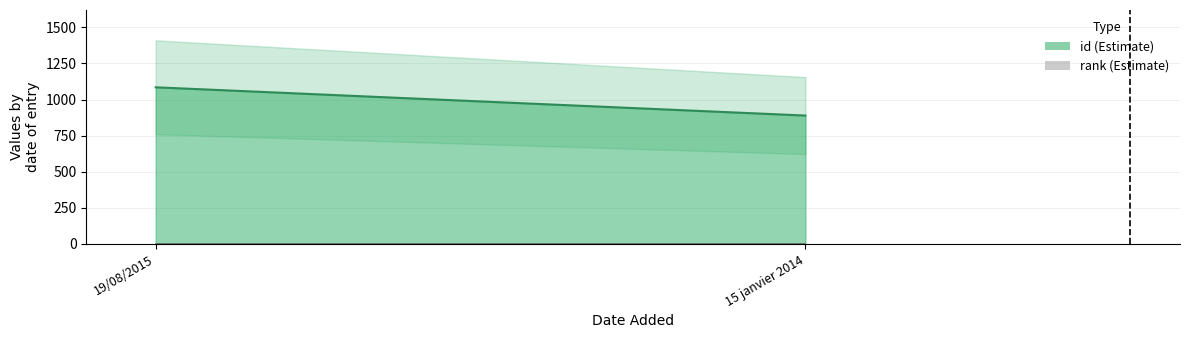

What is the sum of all id values?

1974